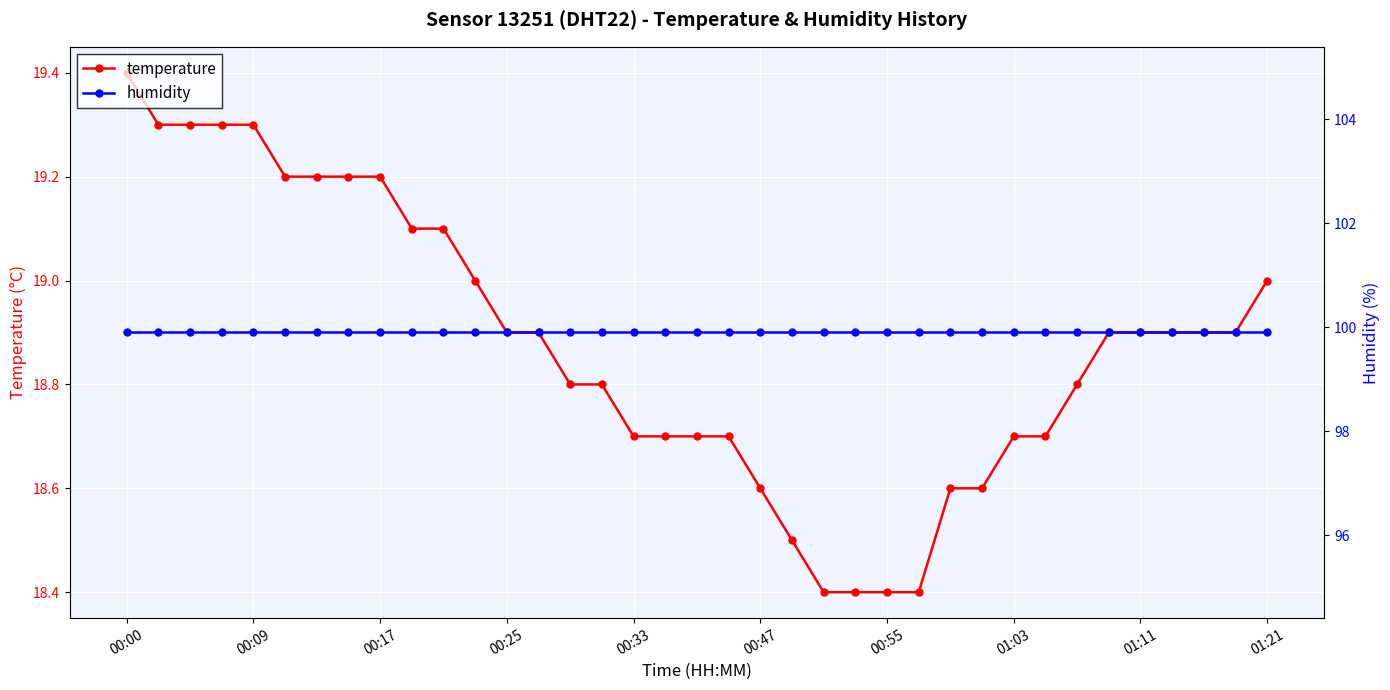

True or false: humidity and temperature cross at least once.

False